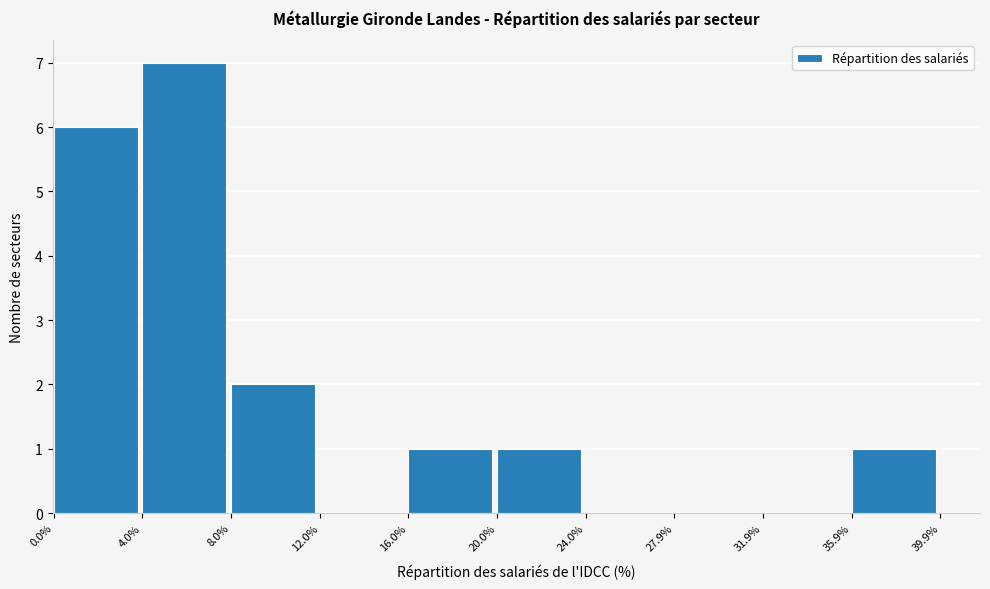

Reading left to right, list every bar in this chart as the range it spans on the x-axis followed by its height. The values are not printed on the chart, so give them approximately, as read against the axis.

0.0% to 4.0%: 6
4.0% to 8.0%: 7
8.0% to 12.0%: 2
12.0% to 16.0%: 0
16.0% to 20.0%: 1
20.0% to 24.0%: 1
24.0% to 27.9%: 0
27.9% to 31.9%: 0
31.9% to 35.9%: 0
35.9% to 39.9%: 1